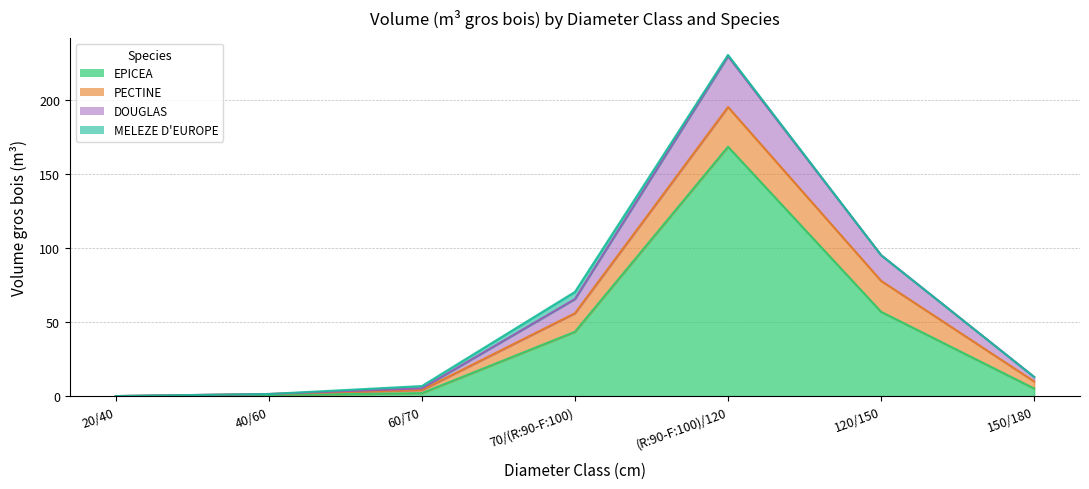

At which category does the chart reach its peak across all series?

(R:90-F:100)/120